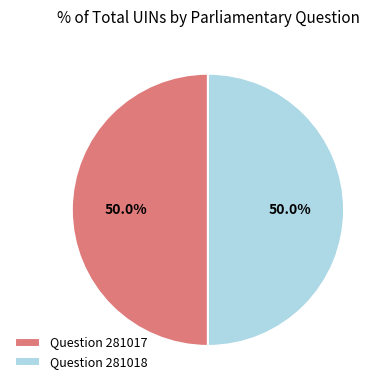

What is the ratio of the value at Question 281017 to the value at Question 281018?

1.0